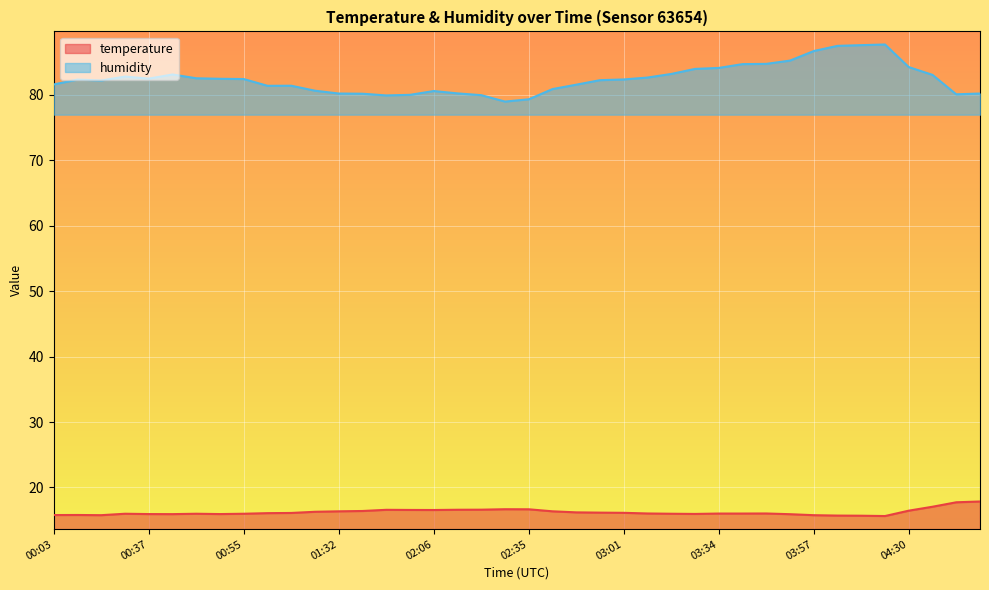

Reading left to right, what are all the values shown in this chart?

temperature: 15.8	15.8	15.8	16.0	15.9	15.9	16.0	15.9	16.0	16.1	16.1	16.3	16.4	16.4	16.6	16.6	16.6	16.6	16.6	16.7	16.7	16.4	16.2	16.2	16.1	16.0	16.0	16.0	16.0	16.0	16.0	15.9	15.8	15.7	15.7	15.6	16.5	17.1	17.7	17.9
humidity: 81.6	82.3	82.2	82.8	82.5	83.1	82.5	82.4	82.4	81.4	81.4	80.6	80.2	80.2	79.9	80.0	80.6	80.2	79.9	79.0	79.3	80.9	81.5	82.2	82.3	82.6	83.2	83.9	84.1	84.7	84.7	85.2	86.7	87.5	87.6	87.7	84.2	83.0	80.1	80.2